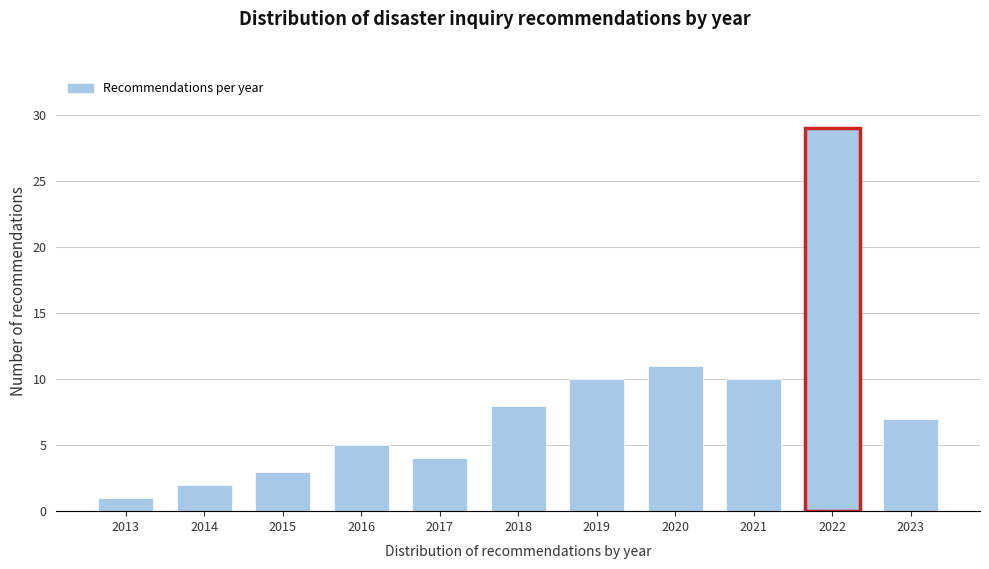

Reading left to right, what are all the values shown in this chart?

2013=1	2014=2	2015=3	2016=5	2017=4	2018=8	2019=10	2020=11	2021=10	2022=29	2023=7